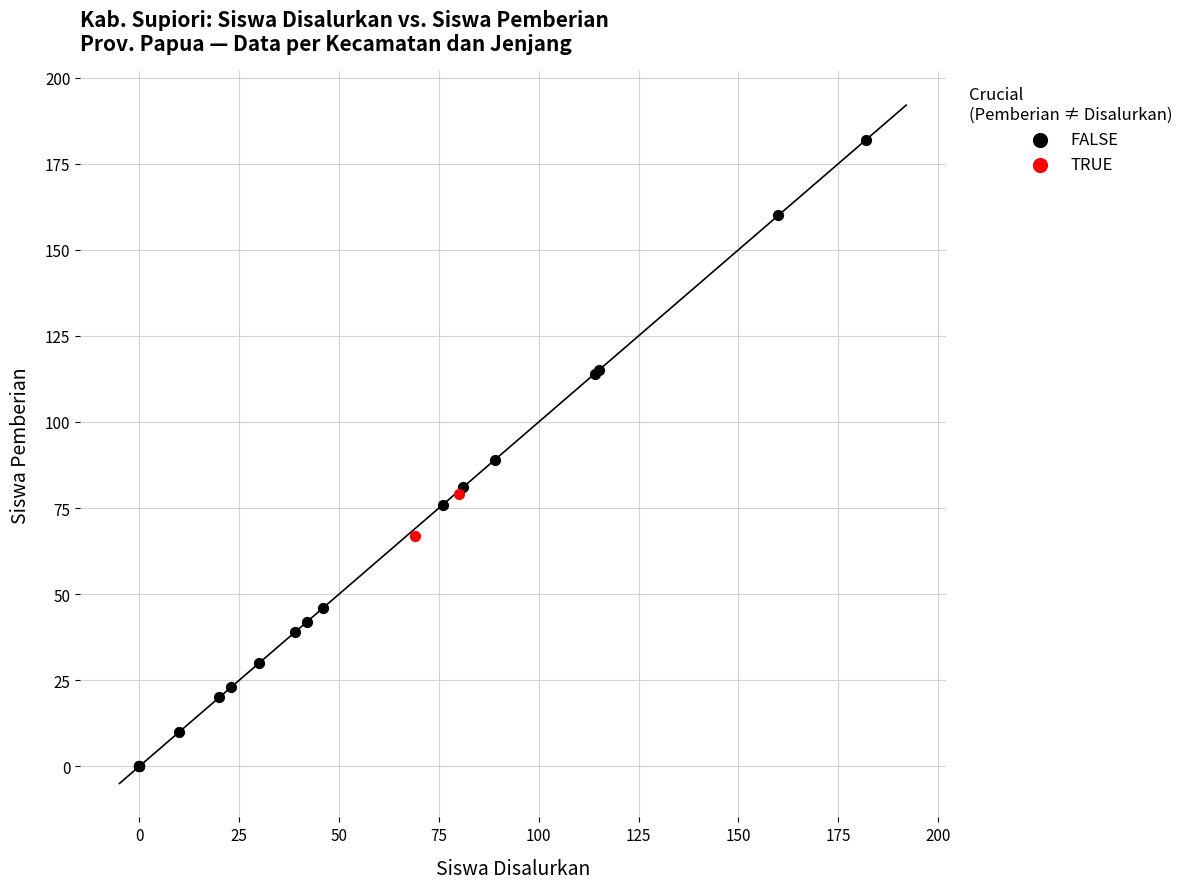

Which series contains the lowest Y value?

FALSE